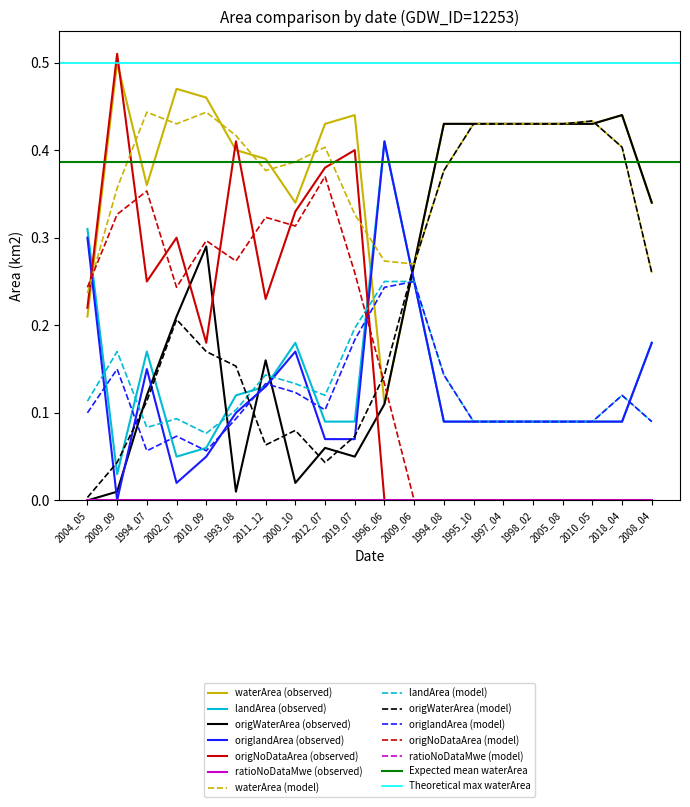

Rank the categories by waterArea value from lowest to highest.

1996_06, 2004_05, 2009_06, 2000_10, 2008_04, 1994_07, 2011_12, 1993_08, 2012_07, 1994_08, 1995_10, 1997_04, 1998_02, 2005_08, 2010_05, 2019_07, 2018_04, 2010_09, 2002_07, 2009_09